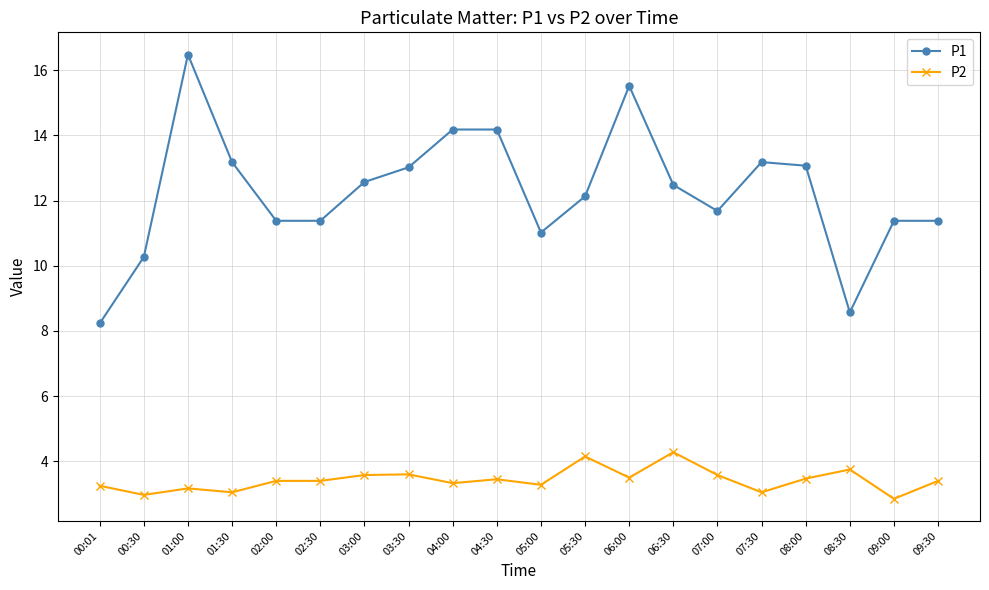

Does the chart display data point markers on the line(s)?

Yes